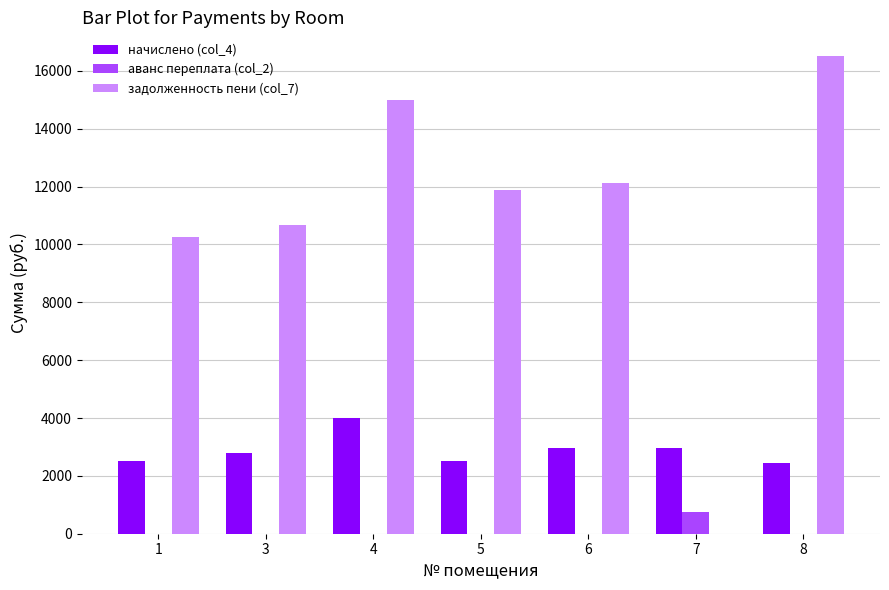

The value of задолженность пени (col_7) at 4 is 3335.7. True or false?

False